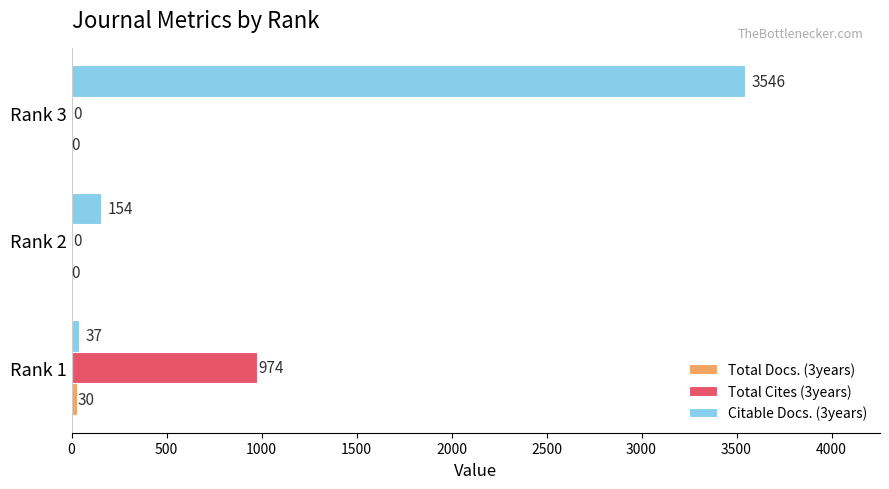

What is the approximate value of Total Cites (3years) at Rank 1?

974